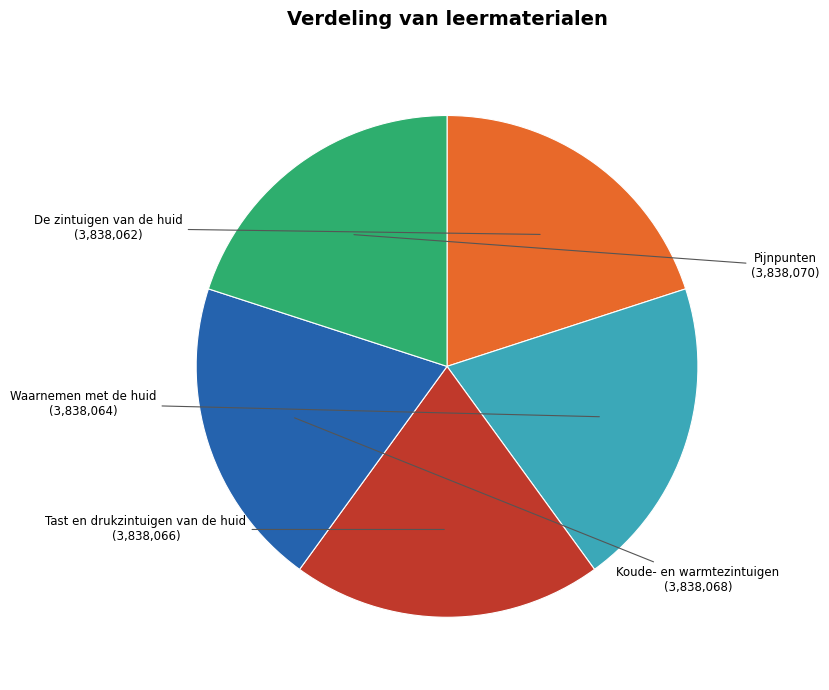

What is the ratio of the value at De zintuigen van de huid to the value at Koude- en warmtezintuigen?

1.0